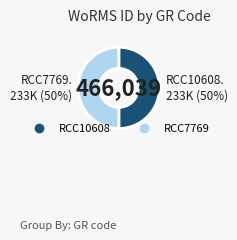

What is the ratio of the value at RCC10608 to the value at RCC7769?

1.0